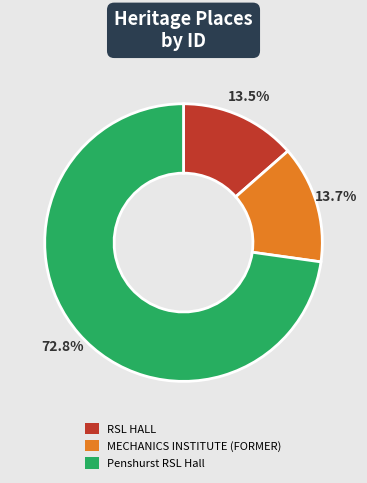

What percentage do Penshurst RSL Hall and RSL HALL together represent?

86.3%